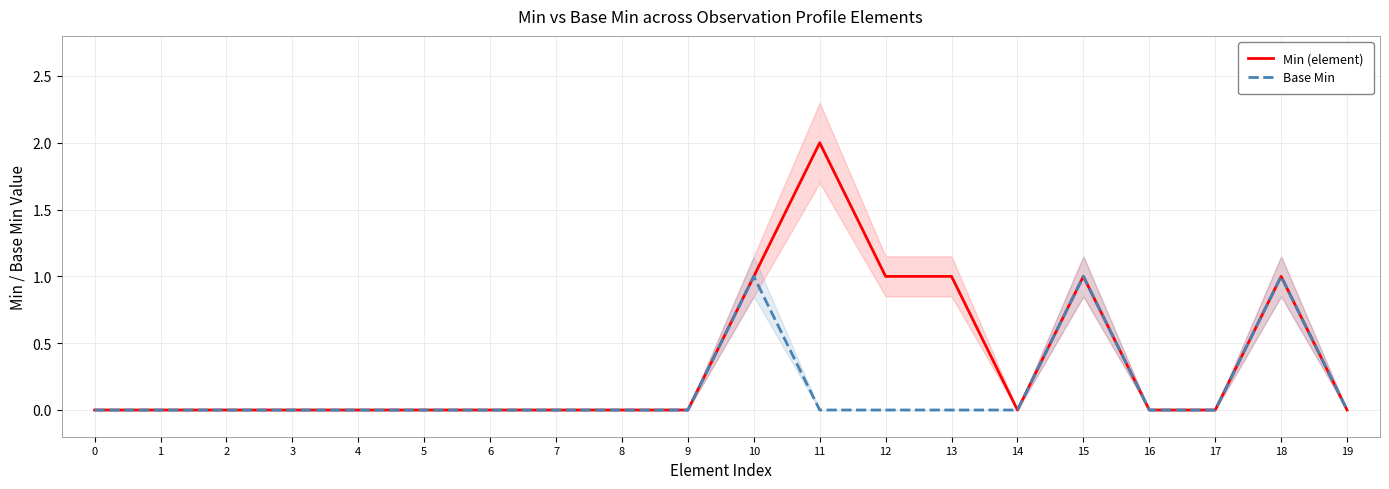

The Min (element) series shows 0 at 3. True or false?

True